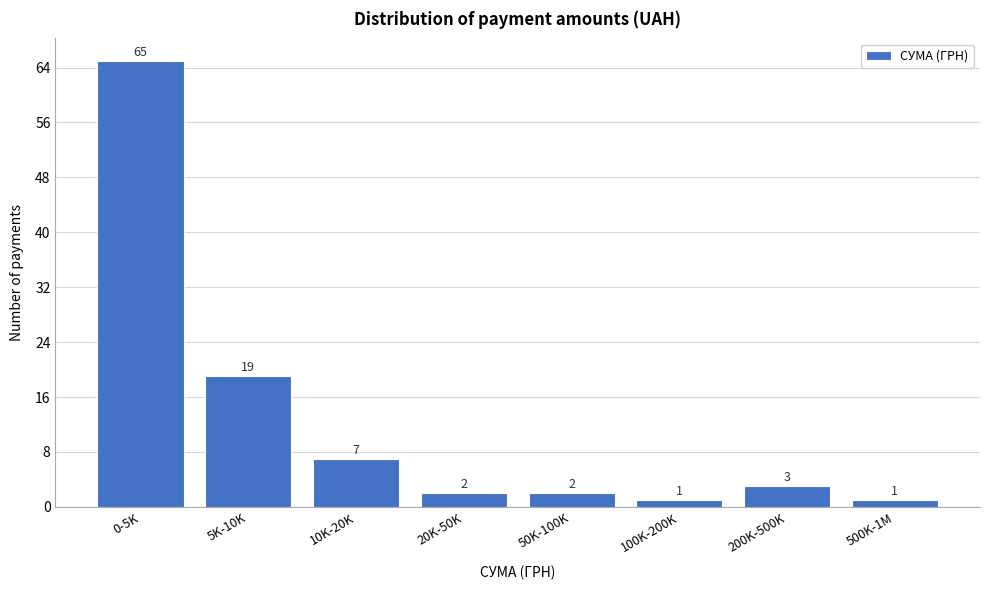

Reading right to left, what are all the values shown in this chart?

500K-1M=1	200K-500K=3	100K-200K=1	50K-100K=2	20K-50K=2	10K-20K=7	5K-10K=19	0-5K=65